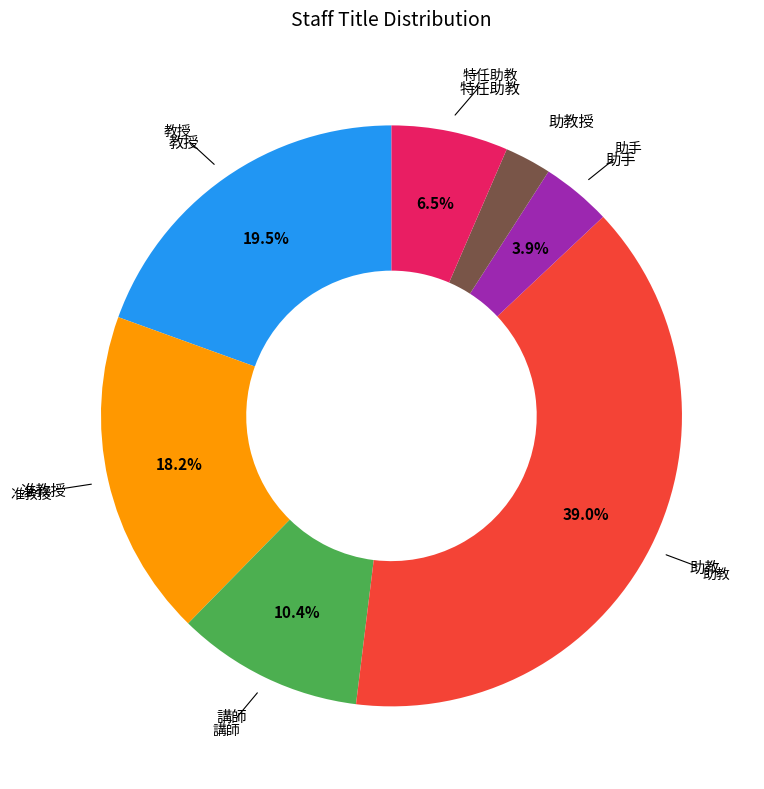

Is there any slice that represents more than half of the pie?

No